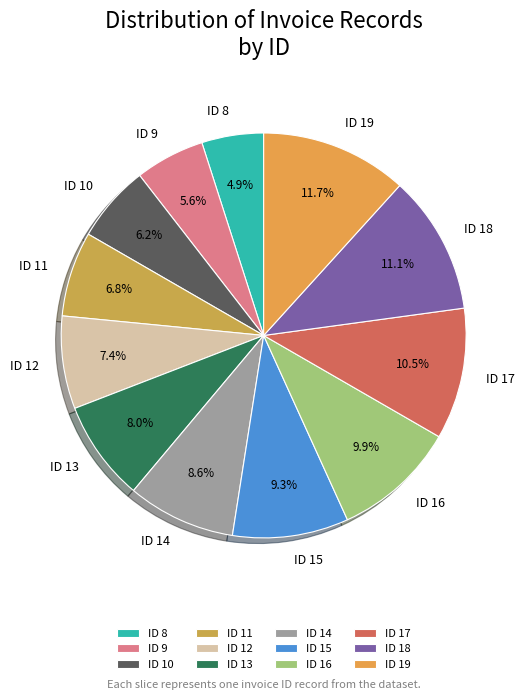

Approximately how many times larger is the value at ID 19 compared to ID 18?

1.1